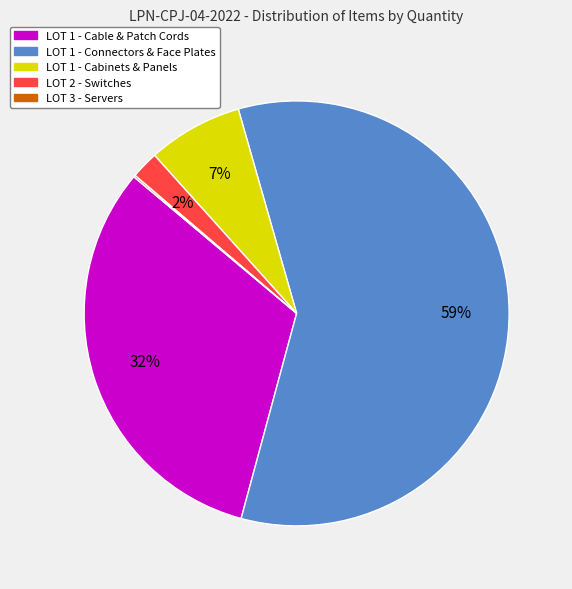

Does any single category account for the majority?

Yes